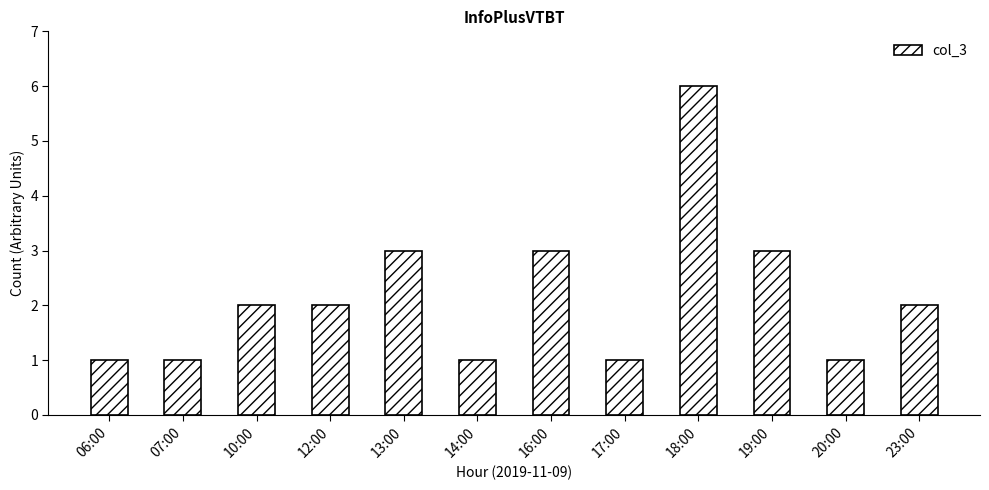

The chart shows a value of 0 at 17:00. True or false?

False